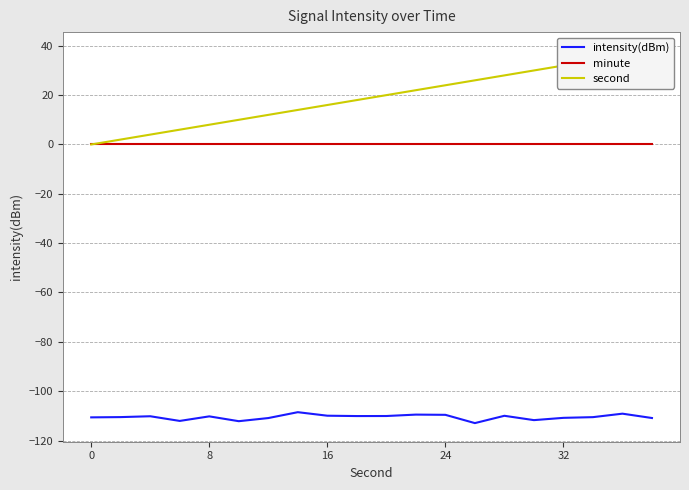

True or false: intensity(dBm) and minute cross at least once.

False